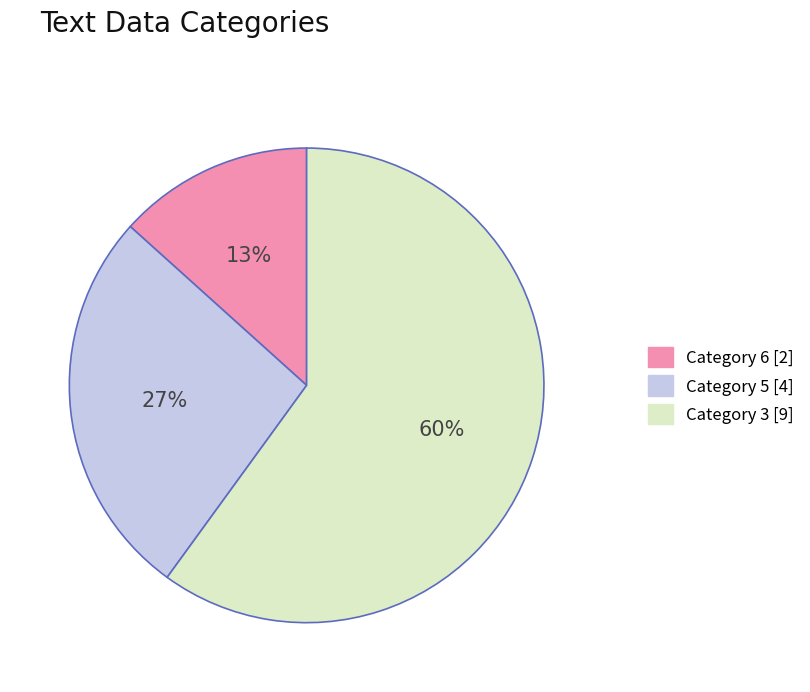

Is it true that Category 5 [4] is 27% of the pie?

True